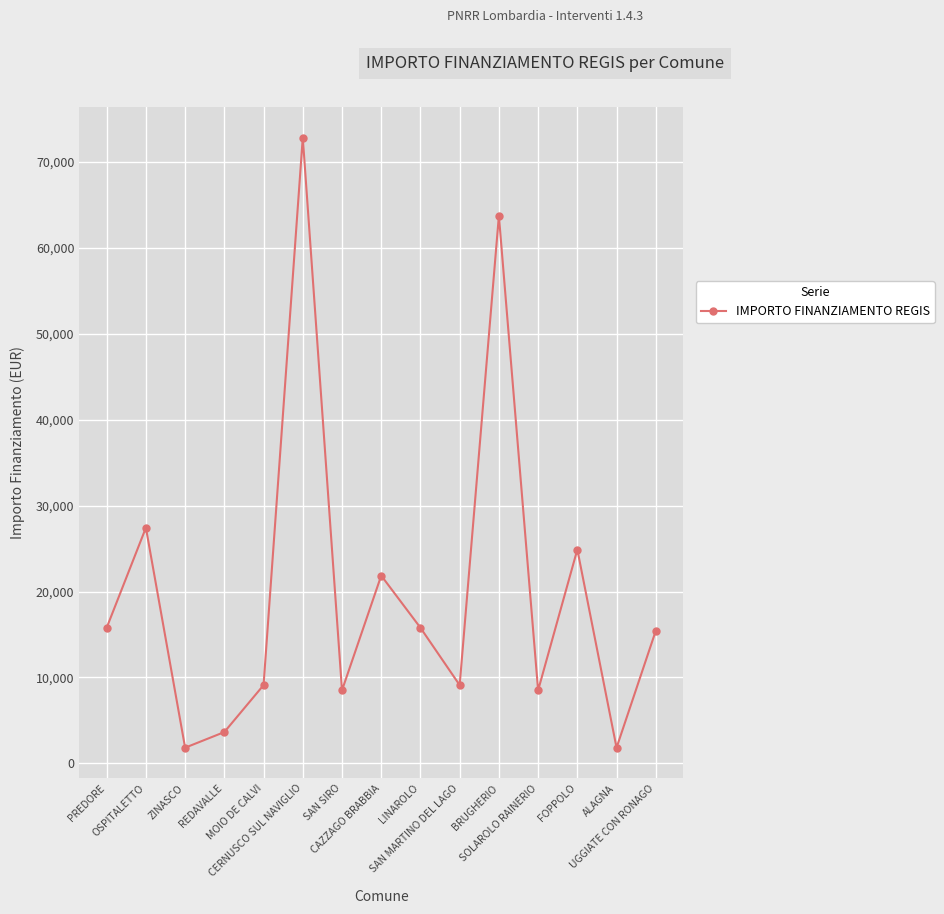

What is the smallest value displayed?

1821